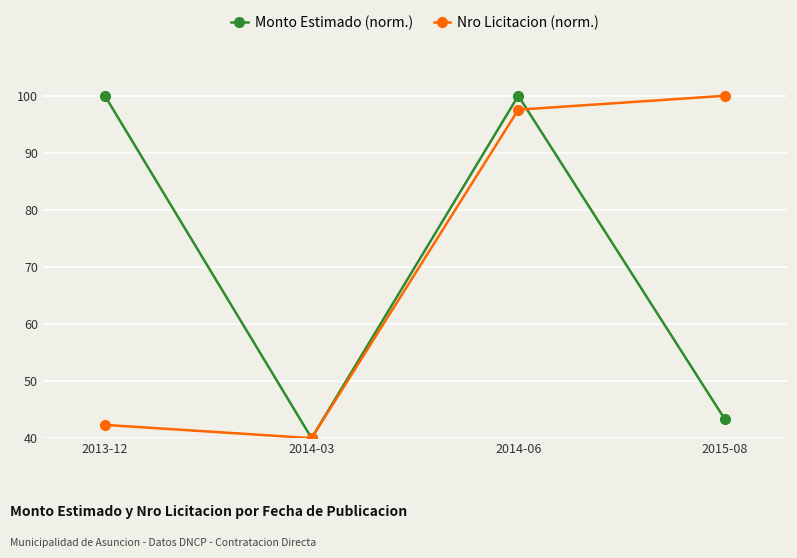

Reading right to left, list all the values displayed in this chart.

Monto Estimado (norm.): 2015-08=43.3	2014-06=100.0	2014-03=40.0	2013-12=100.0
Nro Licitacion (norm.): 2015-08=100.0	2014-06=97.6	2014-03=40.0	2013-12=42.3